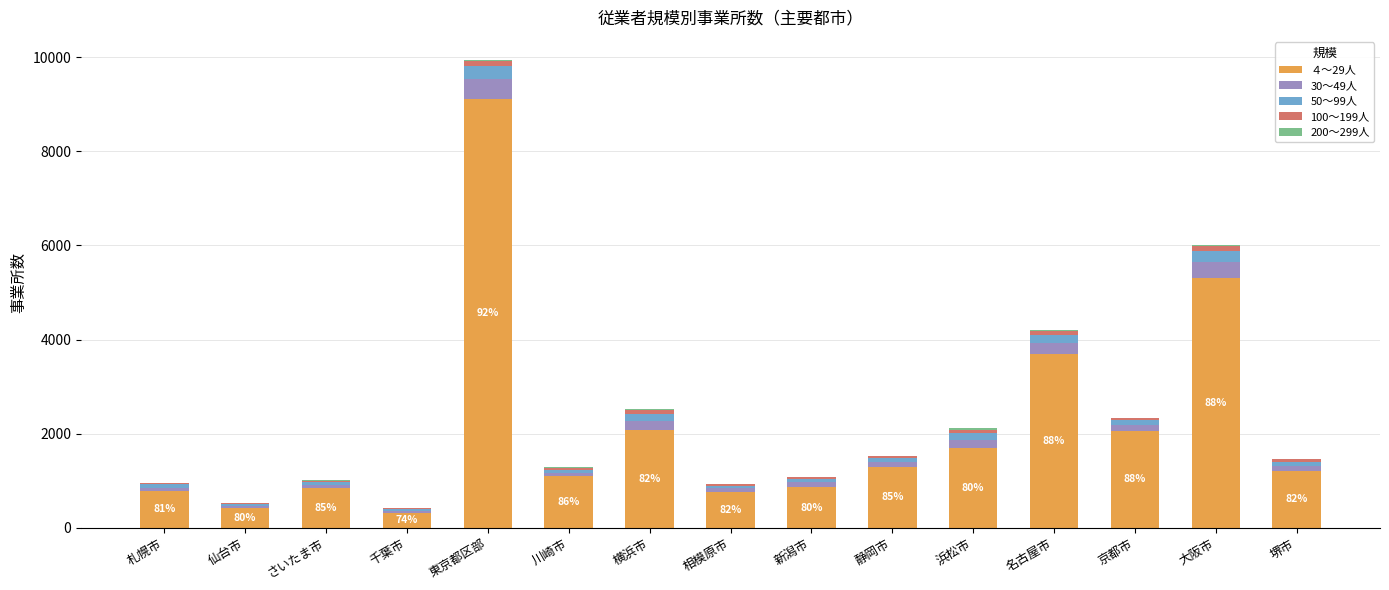

At which category is the sum across all series the highest?

東京都区部